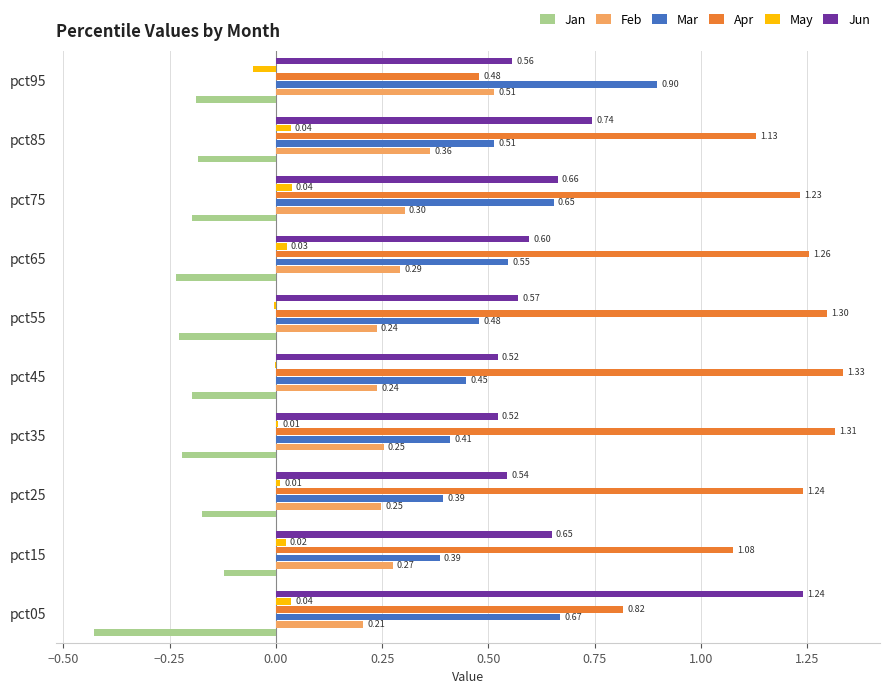

What is the total value across all series at pct35?

2.3